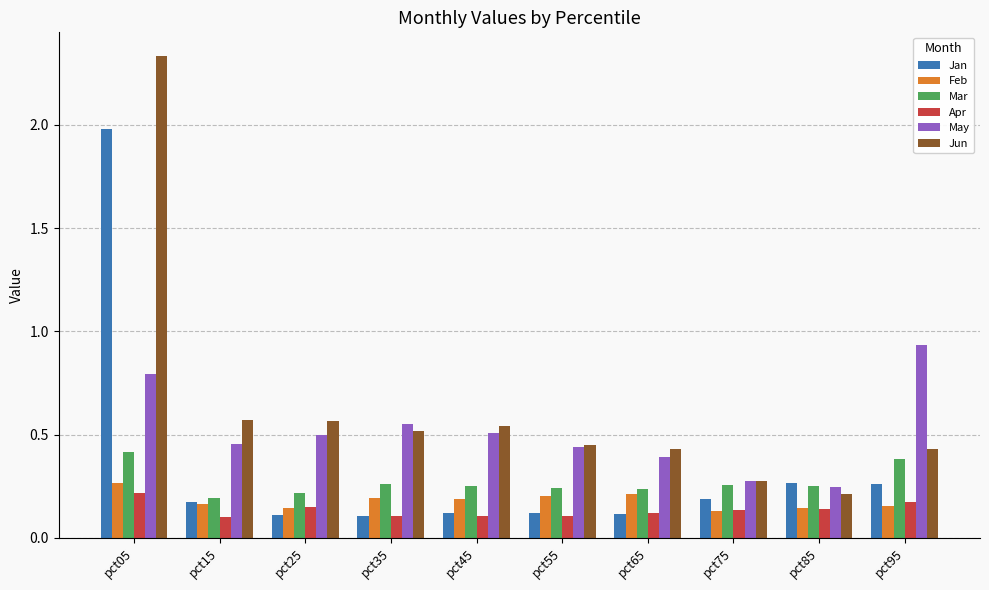

Which series changed the most between pct75 and pct95?

May